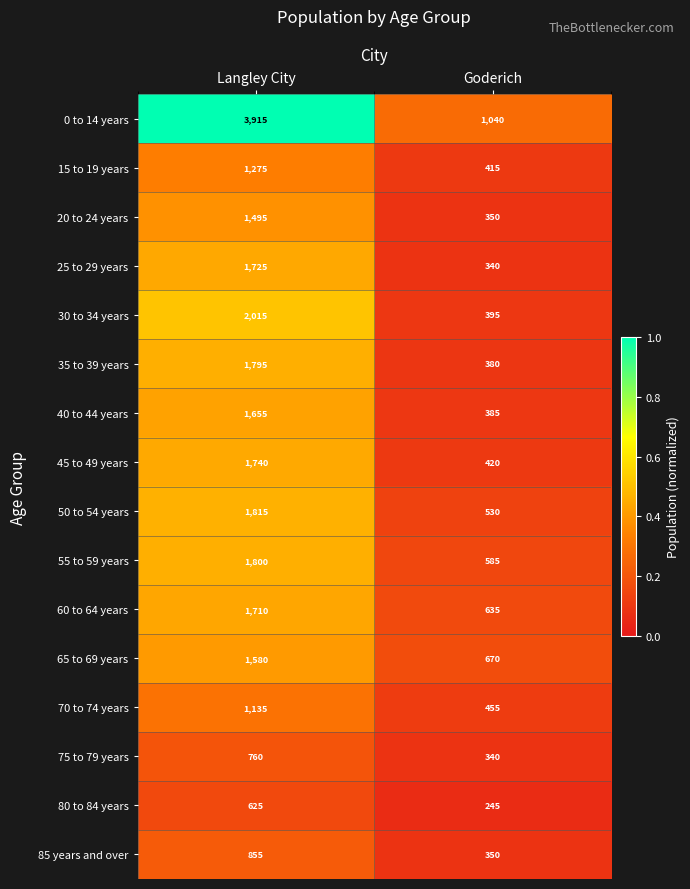

Between Langley City and Goderich, which series saw the biggest shift?

0 to 14 years